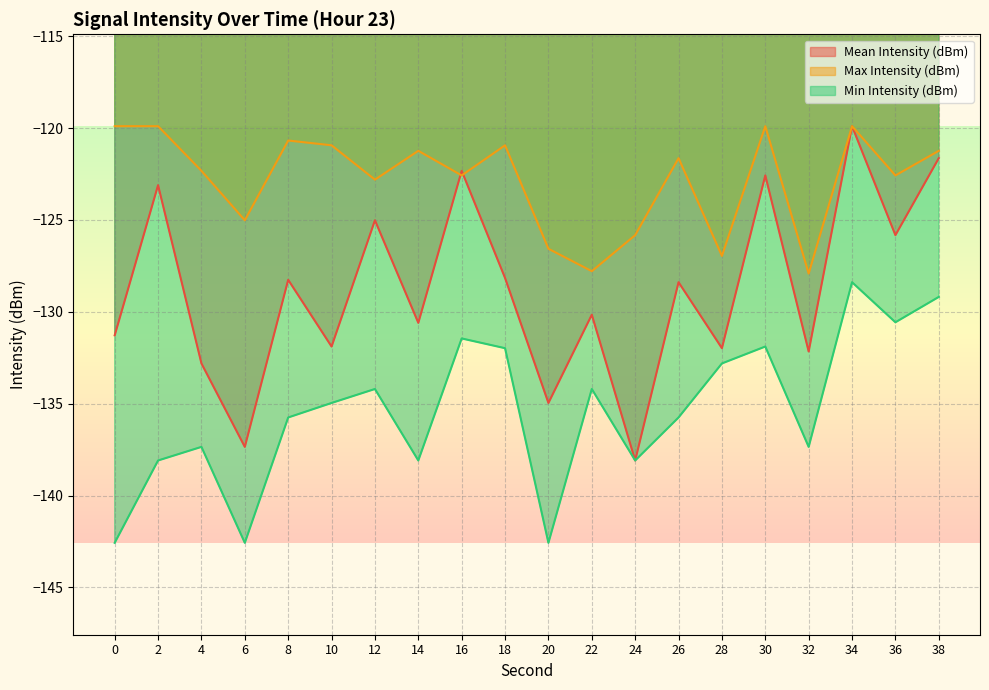

How many values in the Min Intensity (dBm) series exceed -134?

7